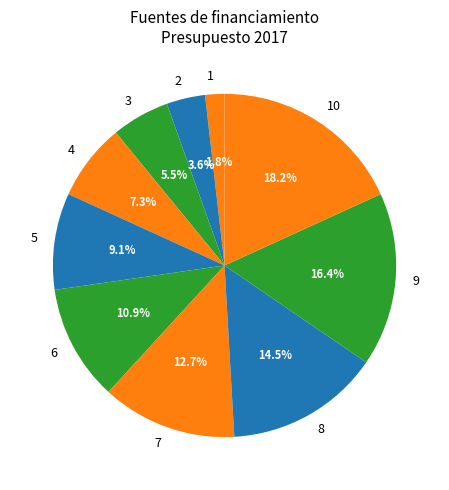

To the nearest percent, what is the difference between the largest and smallest slice percentages?

16%